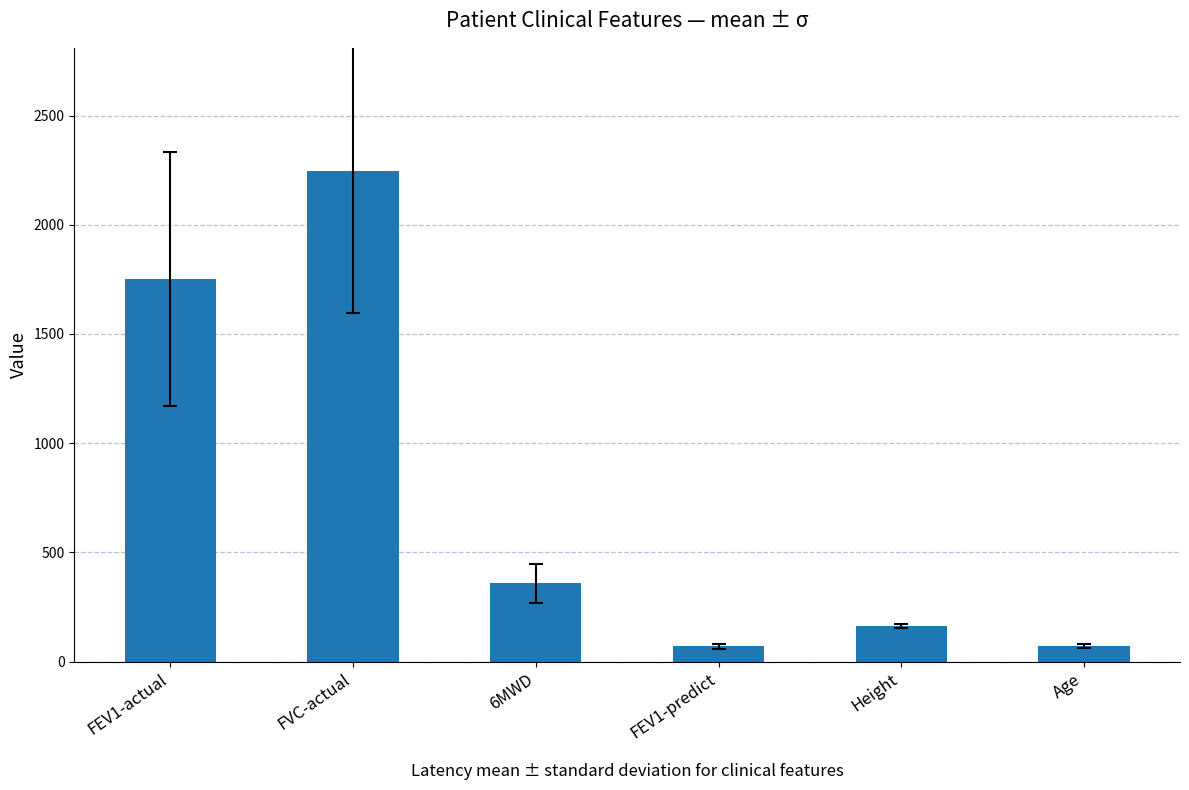

What is the approximate value at Age?

71.8